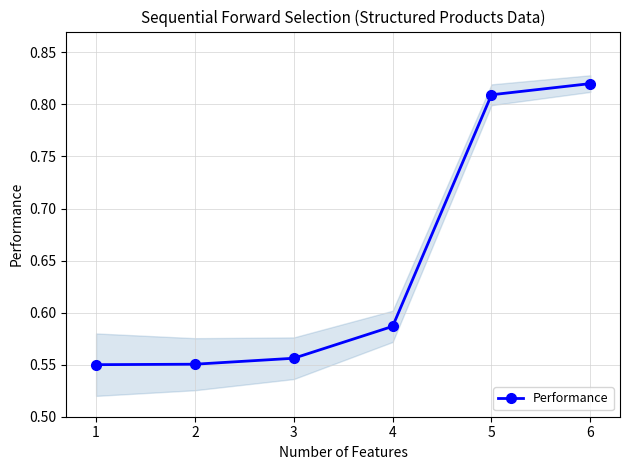

Reading left to right, transcribe all the data shown in this chart.

0.6	0.6	0.6	0.6	0.8	0.8